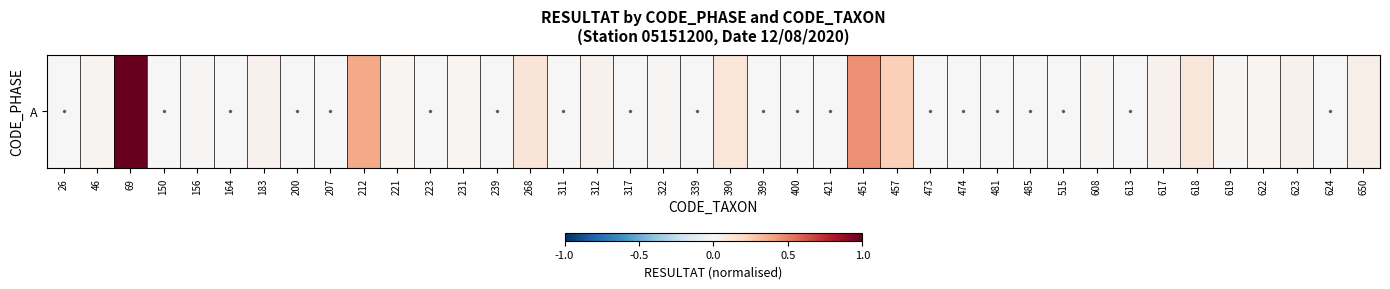

Reading right to left, transcribe all the data shown in this chart.

0.1	0.0	0.0	0.0	0.0	0.1	0.0	0.0	0.0	0.0	0.0	0.0	0.0	0.0	0.2	0.5	0.0	0.0	0.0	0.1	0.0	0.0	0.0	0.0	0.0	0.1	0.0	0.0	0.0	0.0	0.4	0.0	0.0	0.0	0.0	0.0	0.0	1.0	0.0	0.0